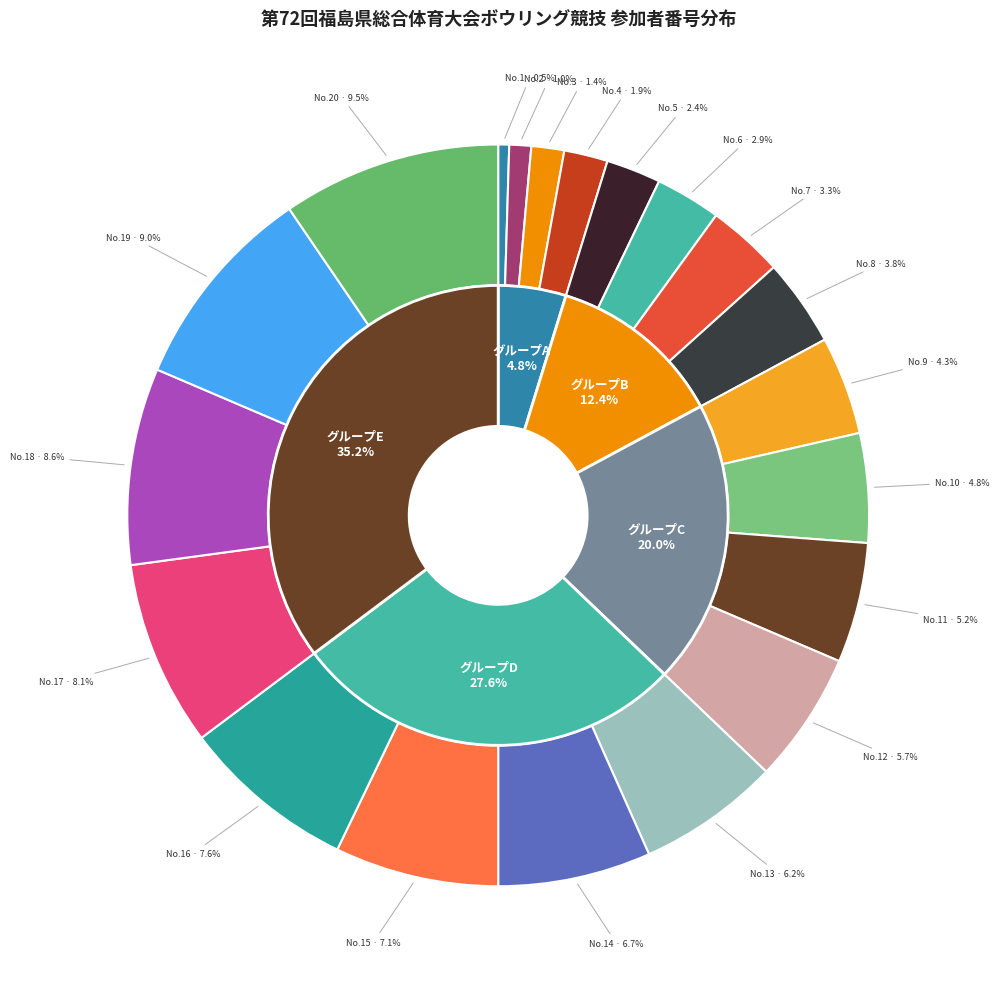

What percentage is the 18 slice, to the nearest percent?

9%